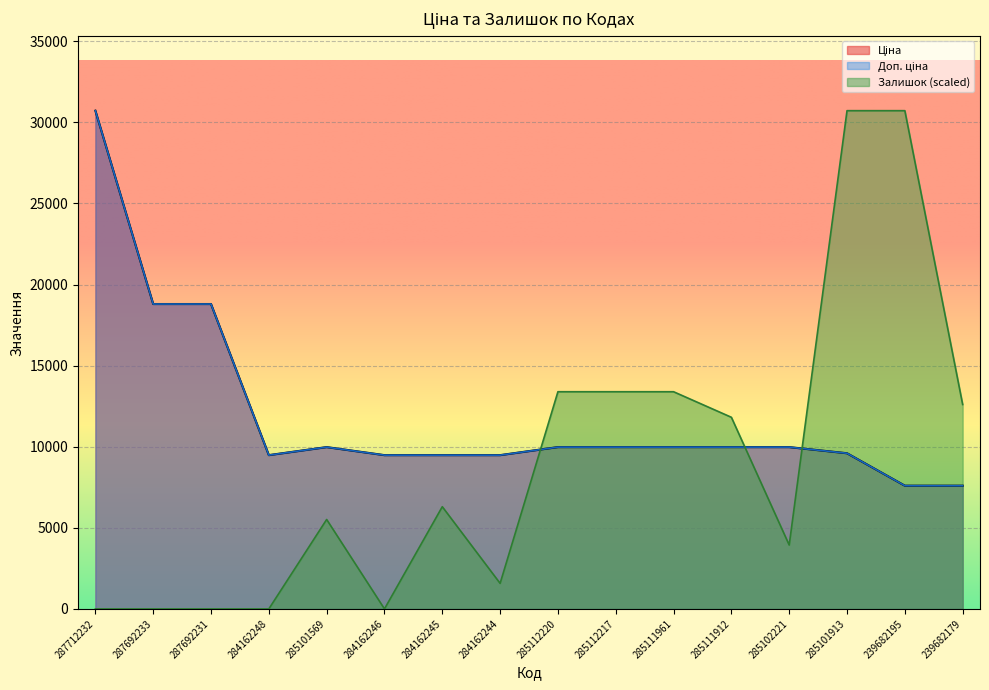

Which has a higher value, 284162246 or 285101569?

285101569